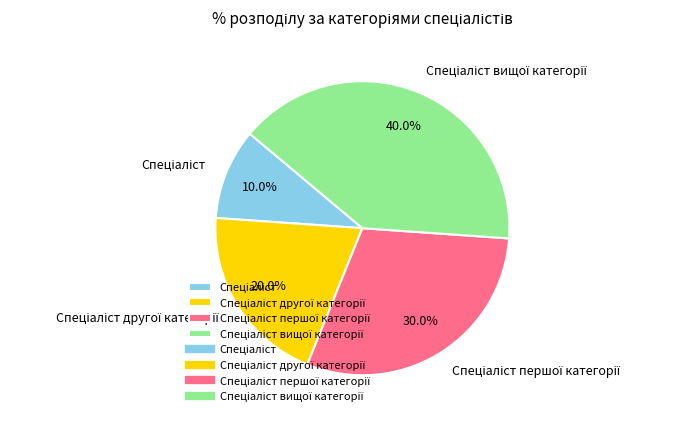

Does any single category account for the majority?

No